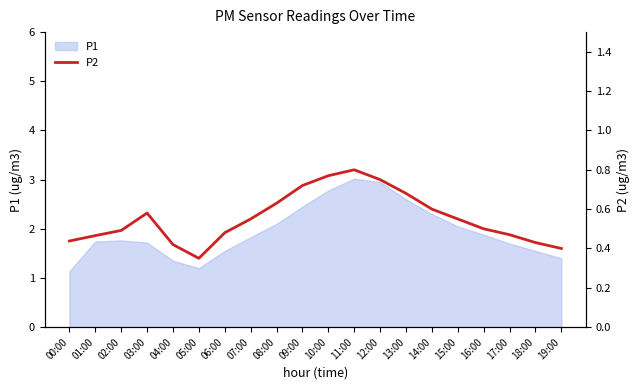

Where is the first local minimum?

05:00